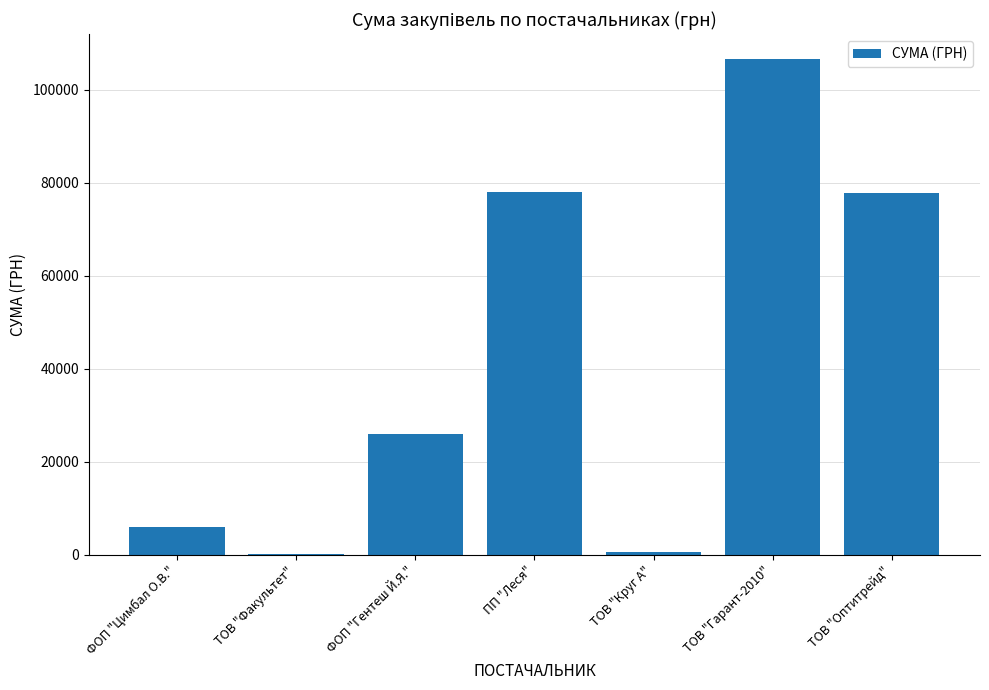

Are the bars horizontal?

No